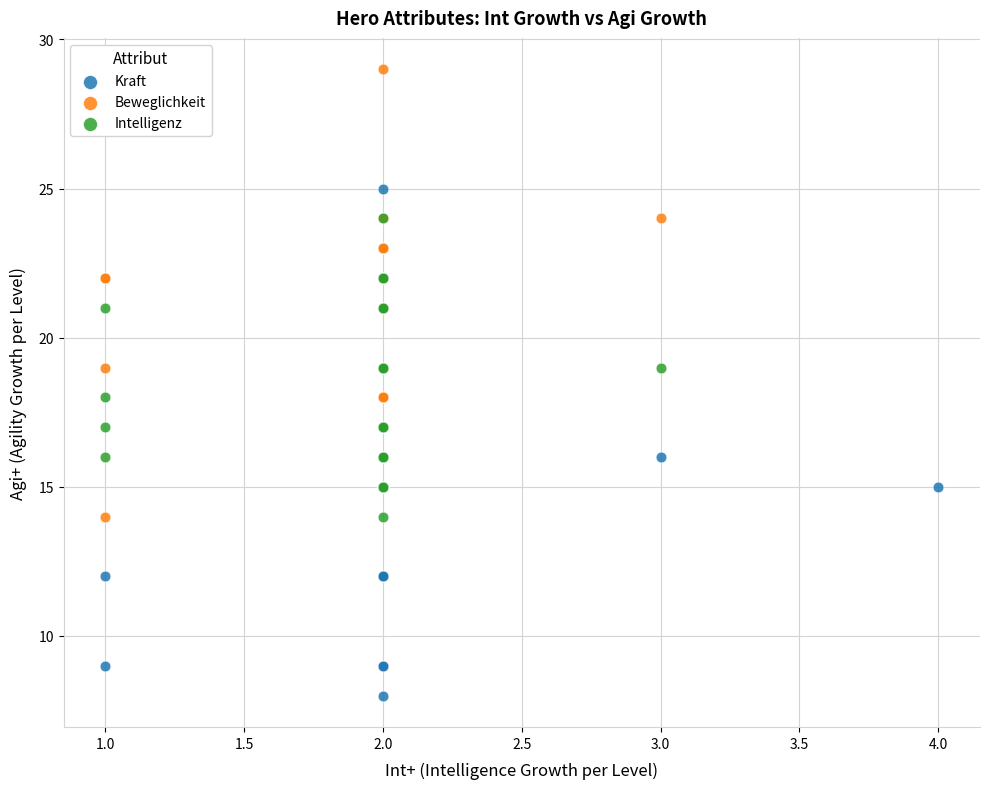

Which series reaches the minimum Y coordinate?

Kraft